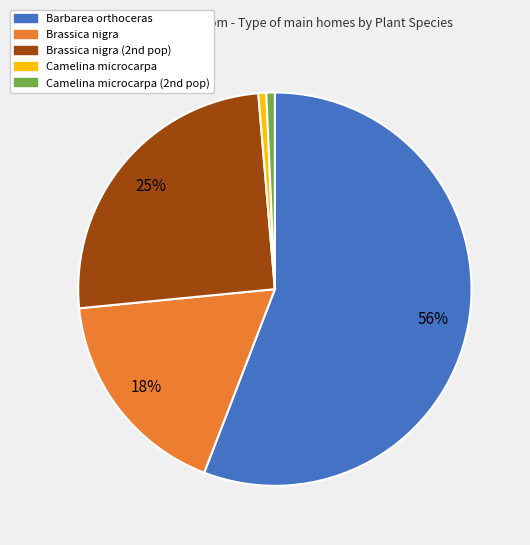

Which category has the biggest portion of the pie?

Barbarea orthoceras